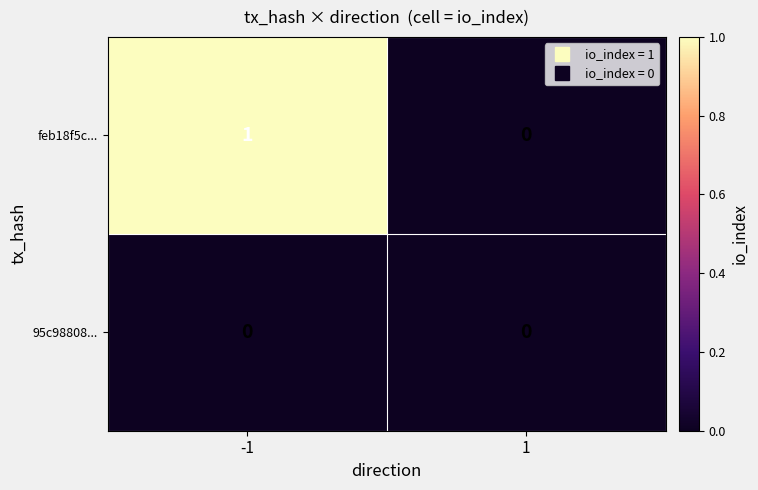

List the series in order of their overall mean, lowest first.

95c98808..., feb18f5c...